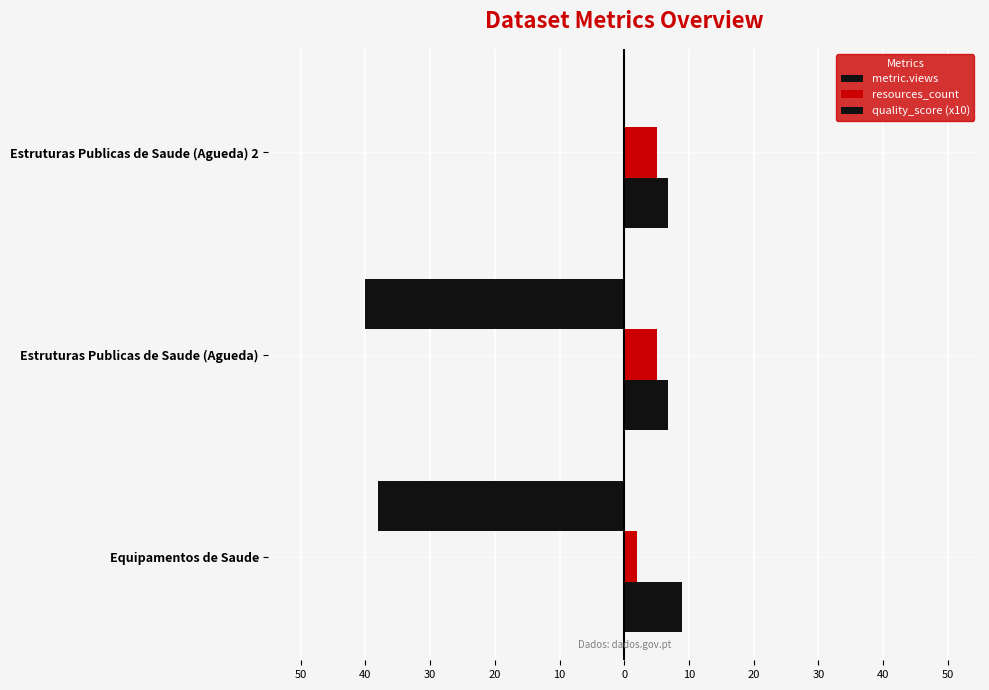

What is the difference between the maximum and minimum values in the metric.views series?

40.0